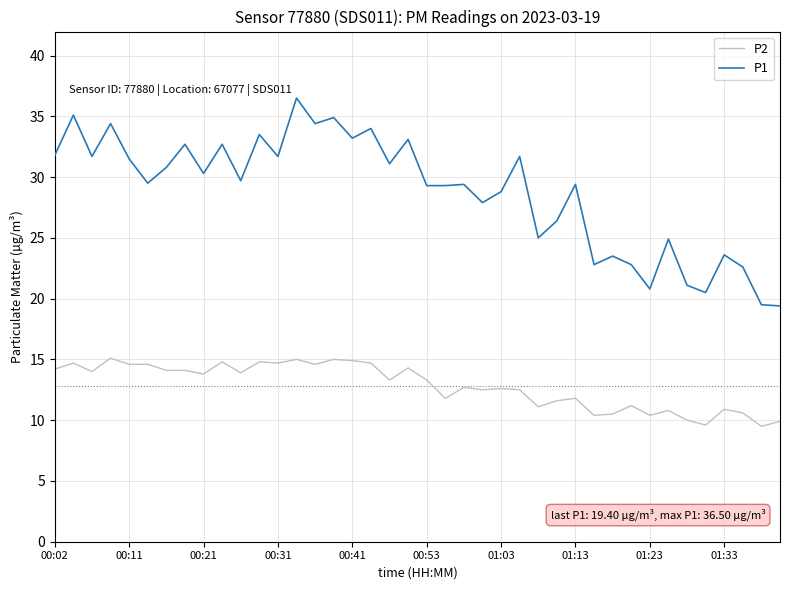

Rank the series by their maximum value, from lowest to highest.

P2, P1